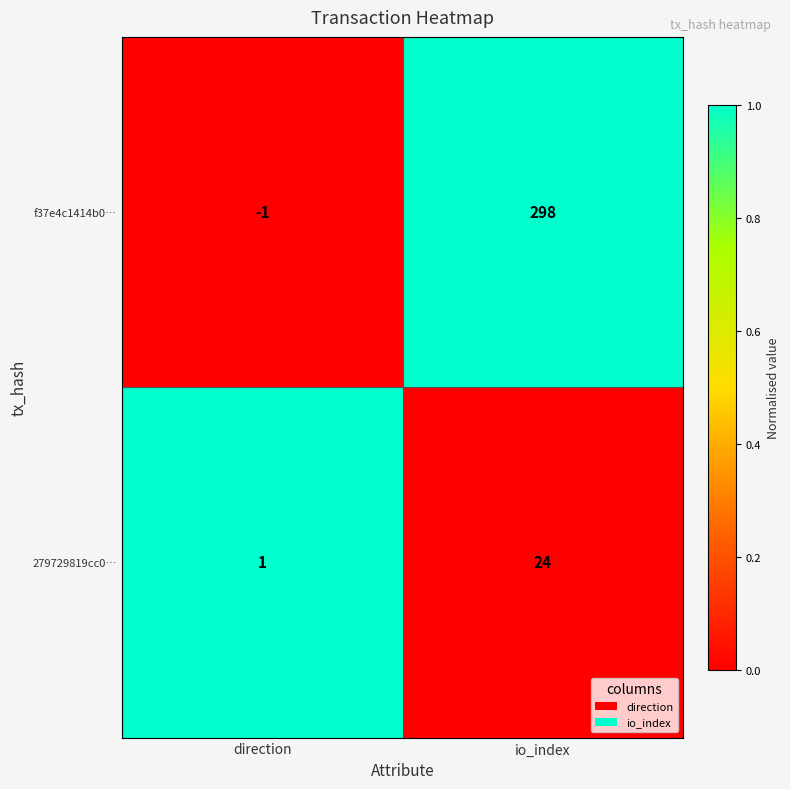

Between direction and io_index, which series saw the biggest shift?

f37e4c1414b0…